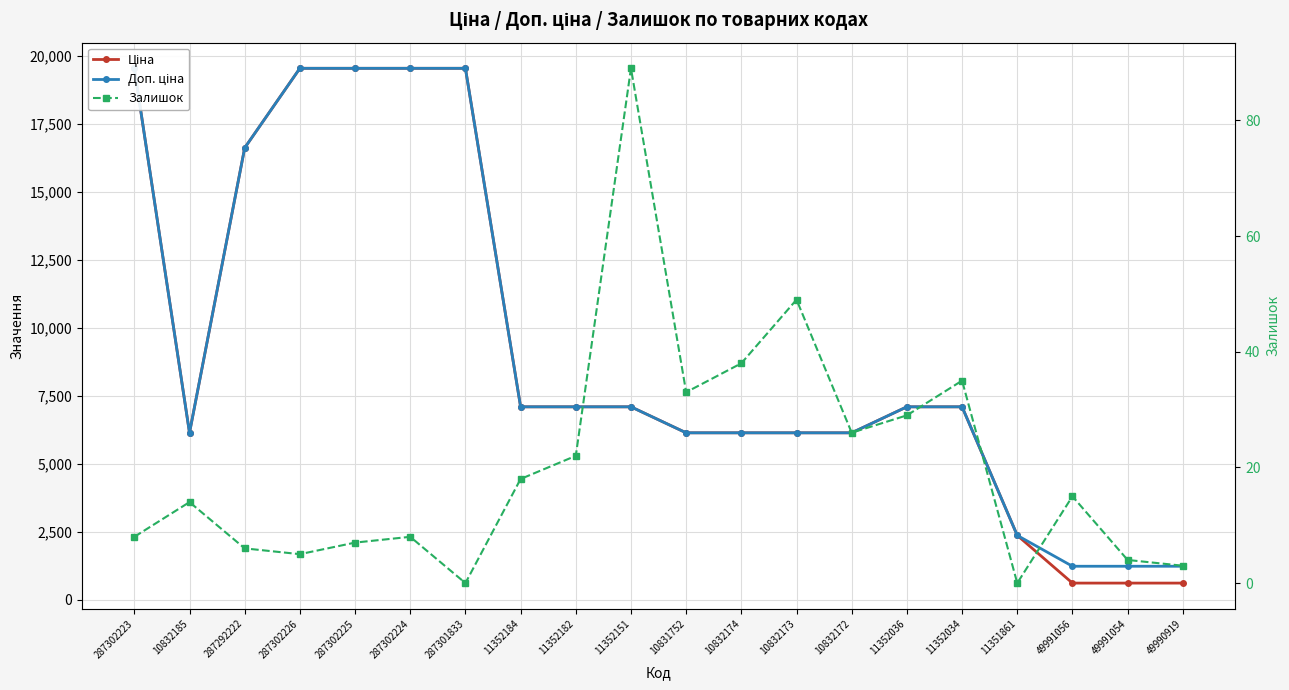

What are all the series names shown in the legend?

Ціна, Доп. ціна, Залишок